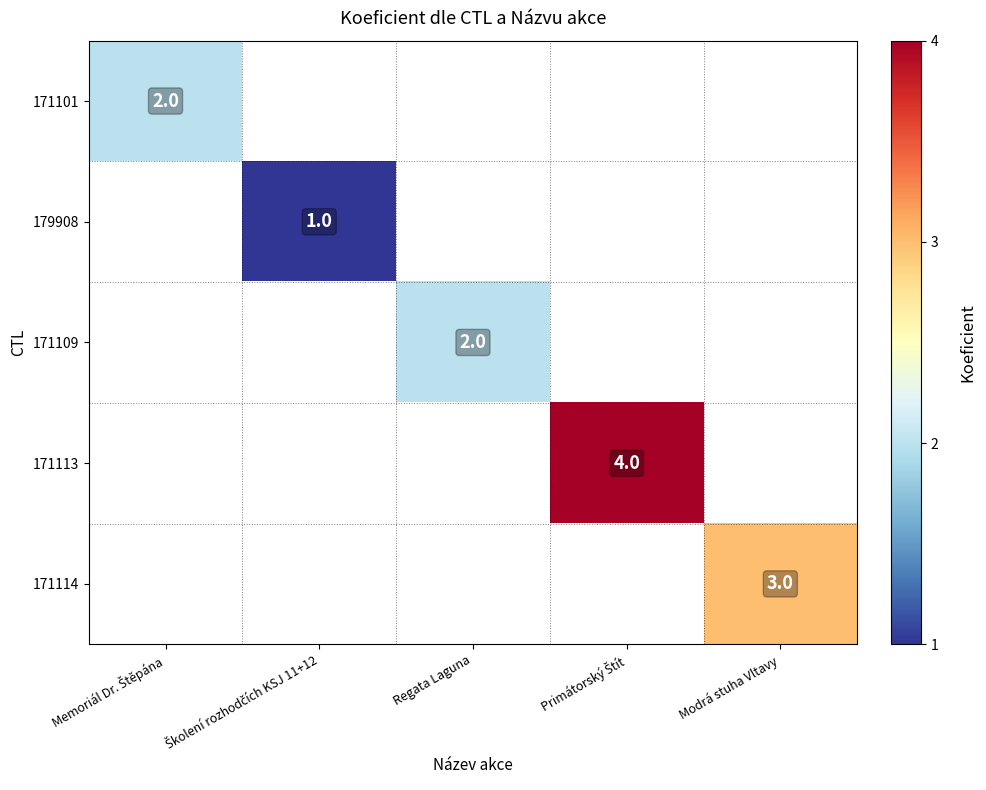

At how many categories does at least one series exceed 3?

1